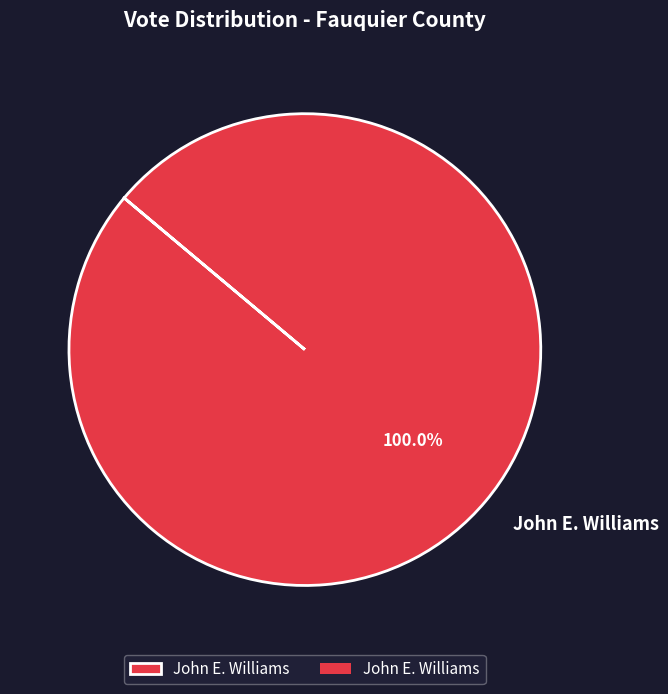

Rank the categories by value from highest to lowest.

John E. Williams